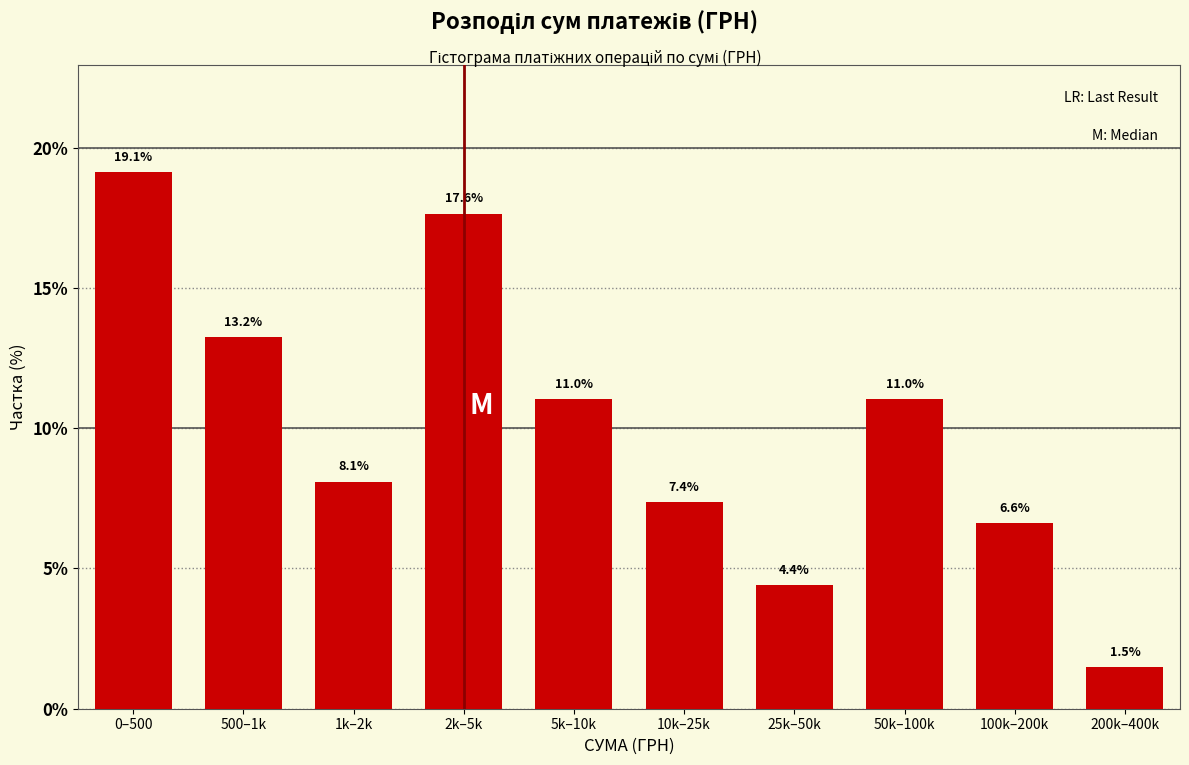

Reading left to right, transcribe all the data shown in this chart.

19.1	13.2	8.1	17.6	11.0	7.4	4.4	11.0	6.6	1.5